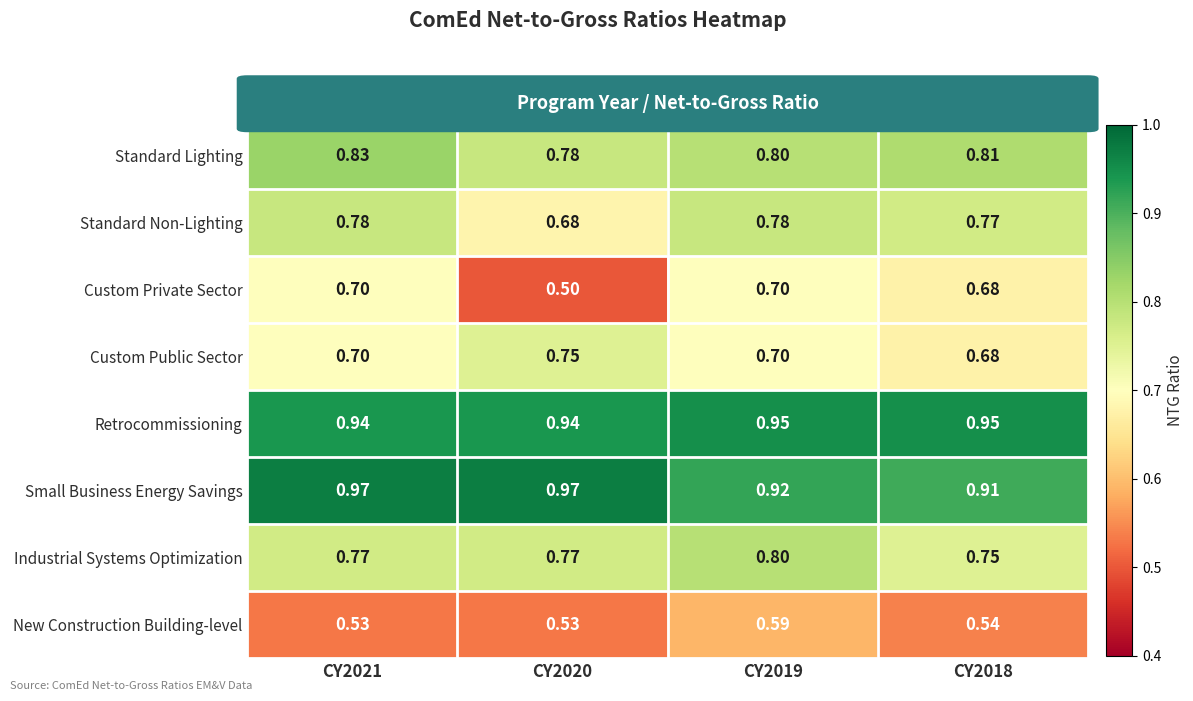

Rank the series at CY2020 from highest to lowest value.

Small Business Energy Savings, Retrocommissioning, Standard Lighting, Industrial Systems Optimization, Custom Public Sector, Standard Non-Lighting, New Construction Building-level, Custom Private Sector